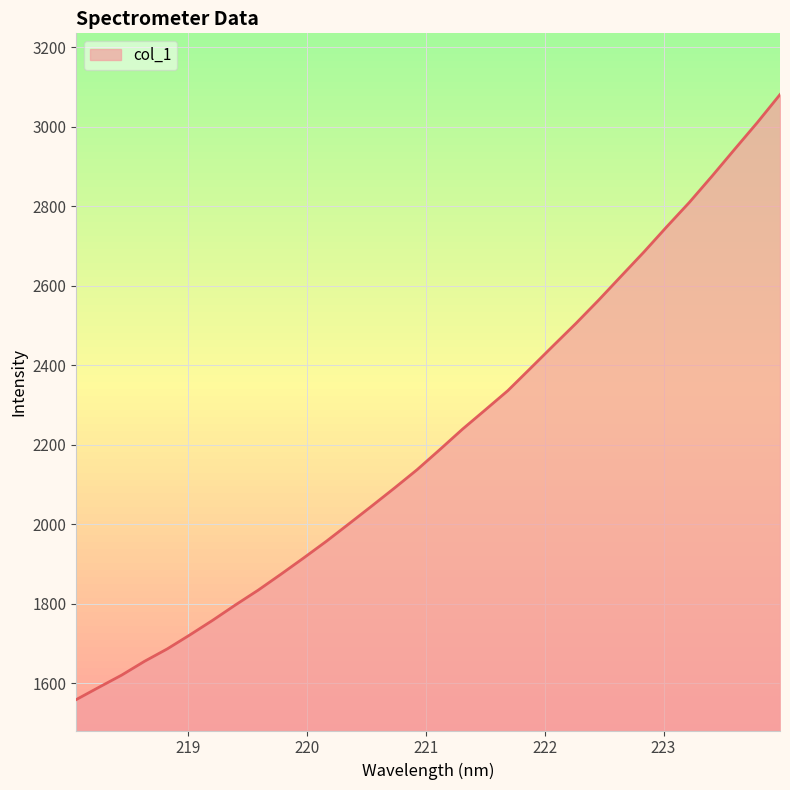

What is the smallest value displayed?

1559.3